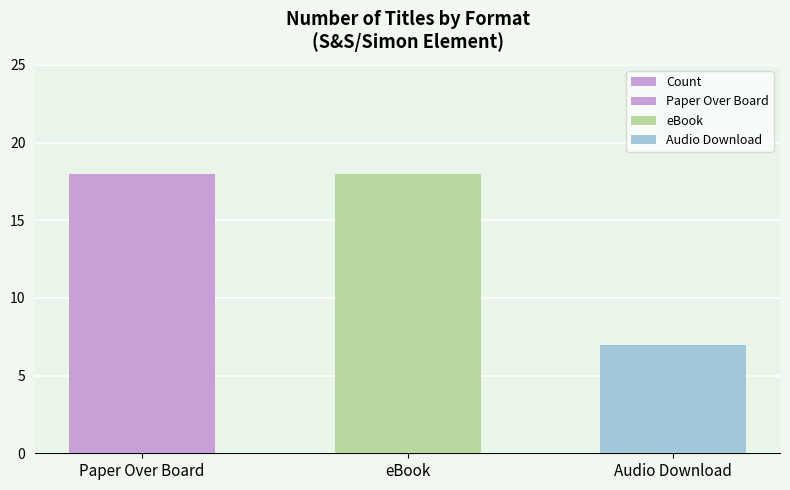

Where is the data nearest to the value 12?

Audio Download